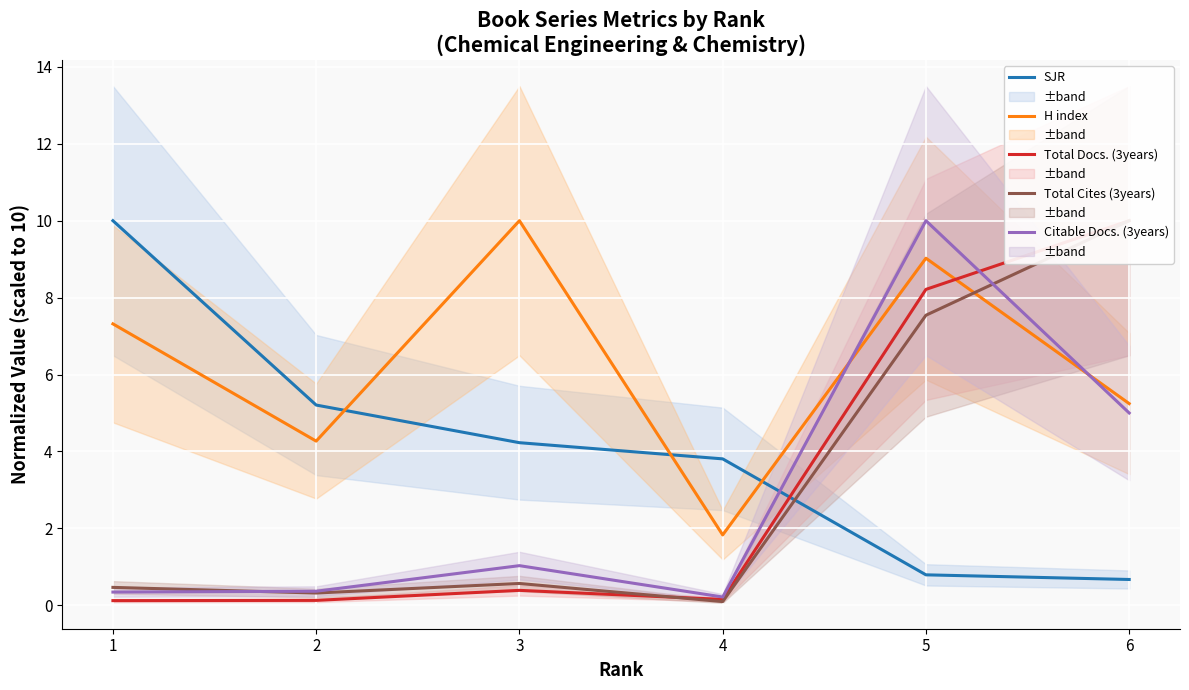

What is the maximum value shown in the chart?

10.0